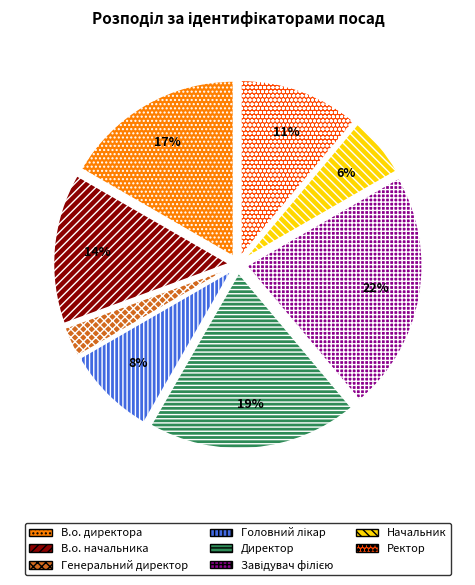

What is the smallest slice in the pie chart?

Генеральний директор